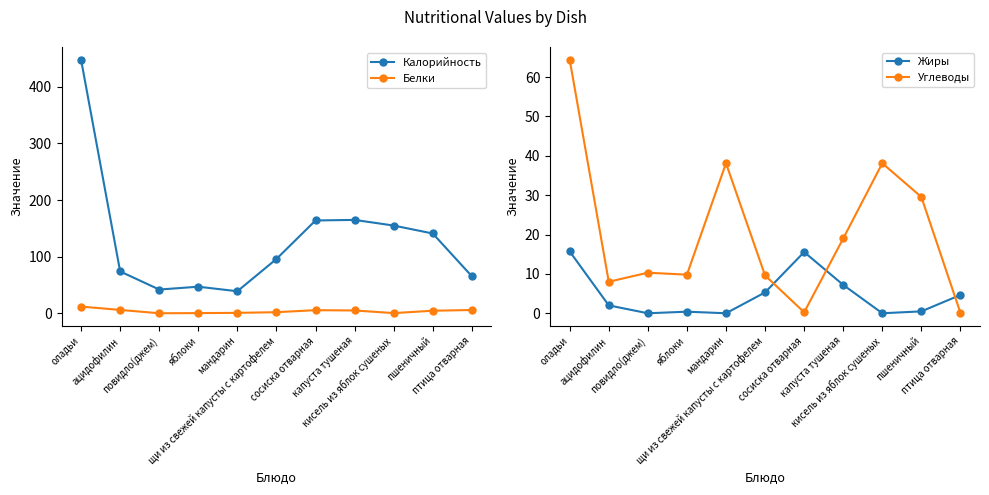

Which series ends up on top after the final intersection of Жиры and Белки?

Белки